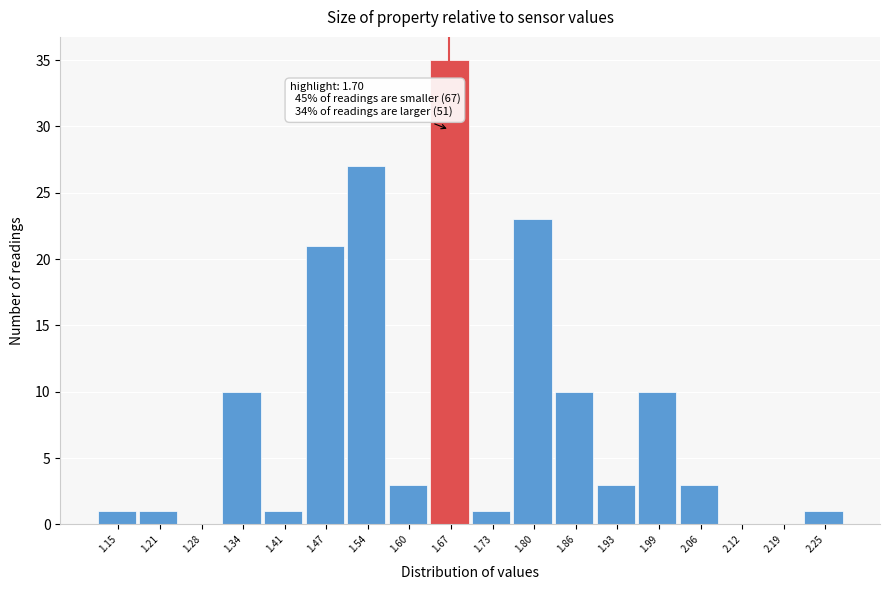

Reading left to right, transcribe all the data shown in this chart.

1.15=1	1.21=1	1.28=0	1.34=10	1.41=1	1.47=21	1.54=27	1.60=3	1.67=35	1.73=1	1.80=23	1.86=10	1.93=3	1.99=10	2.06=3	2.12=0	2.19=0	2.25=1